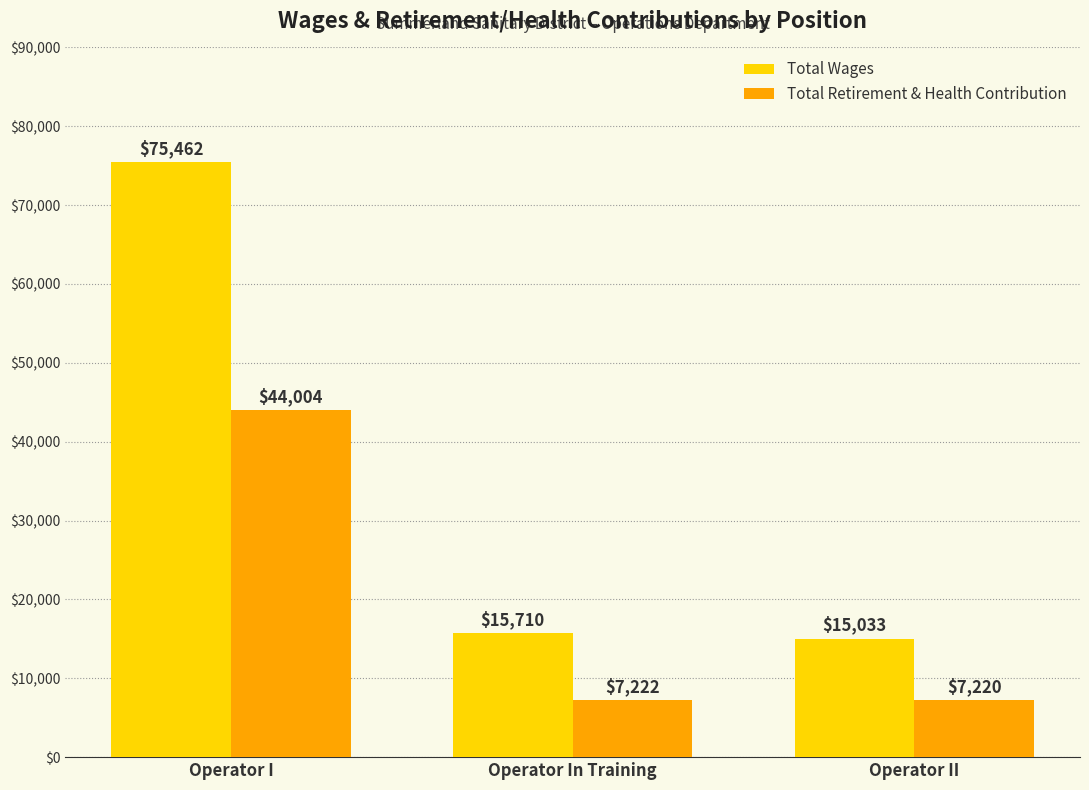

What are all the series names shown in the legend?

Total Wages, Total Retirement & Health Contribution